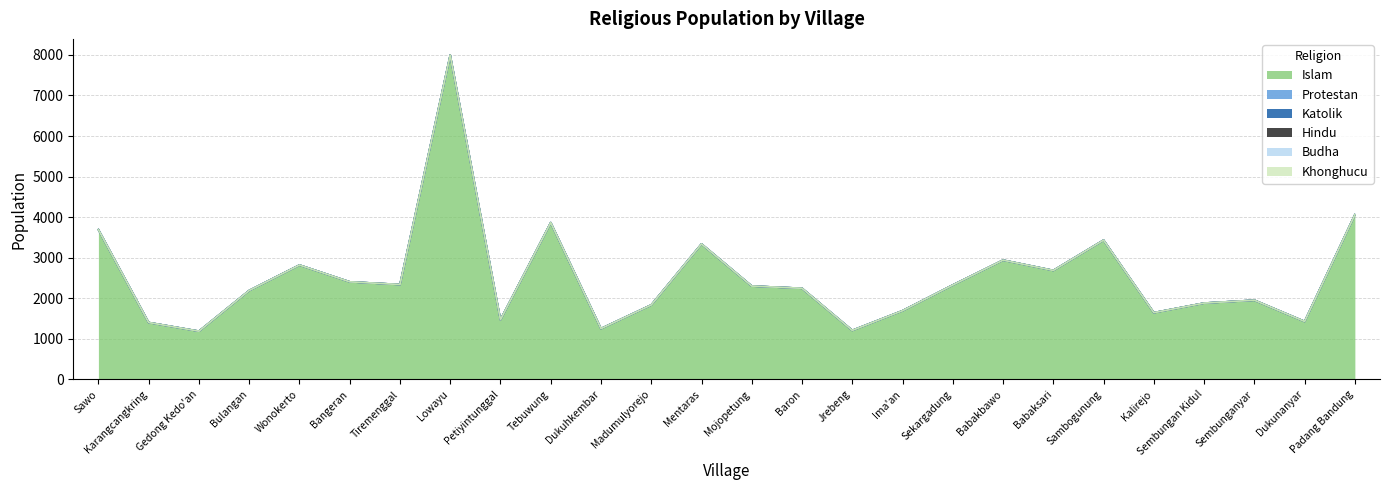

Where does the Islam series first go above 2302?

Sawo